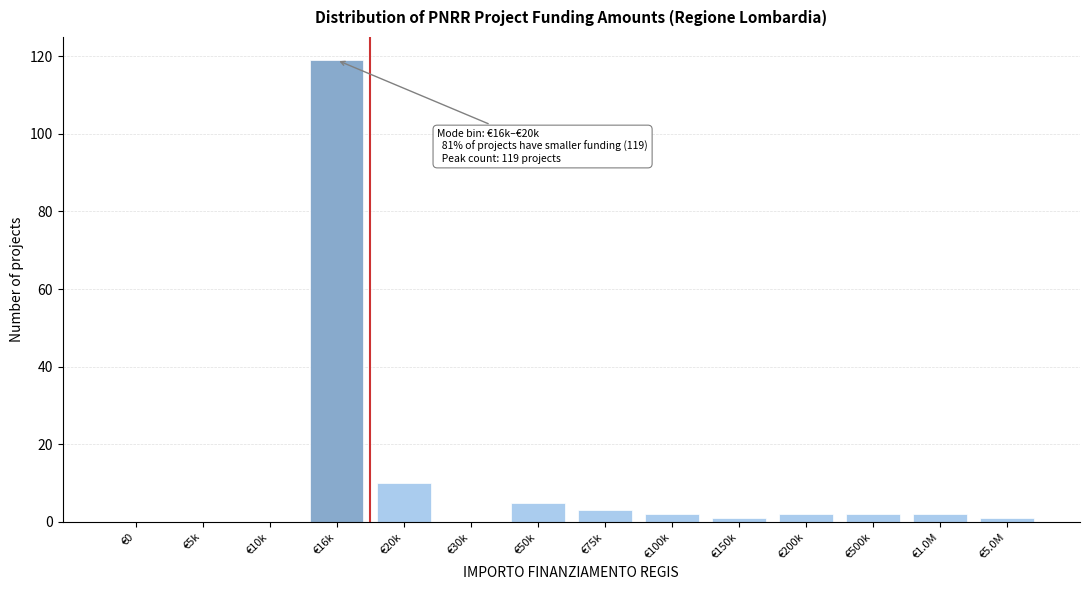

Reading left to right, transcribe all the data shown in this chart.

€0=0	€5k=0	€10k=0	€16k=119	€20k=10	€30k=0	€50k=5	€75k=3	€100k=2	€150k=1	€200k=2	€500k=2	€1.0M=2	€5.0M=1